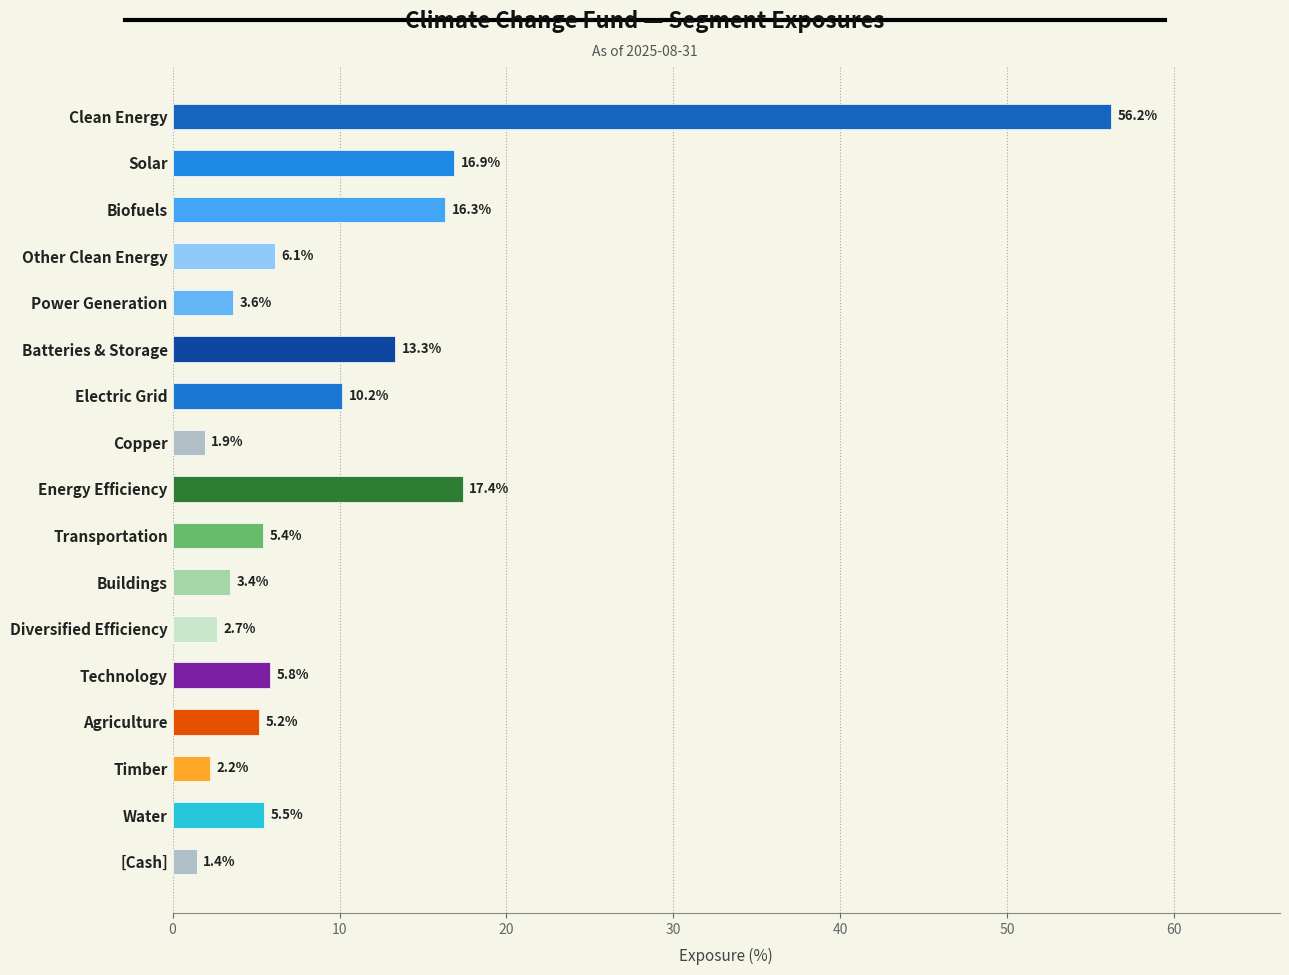

Does the chart contain any negative values?

No